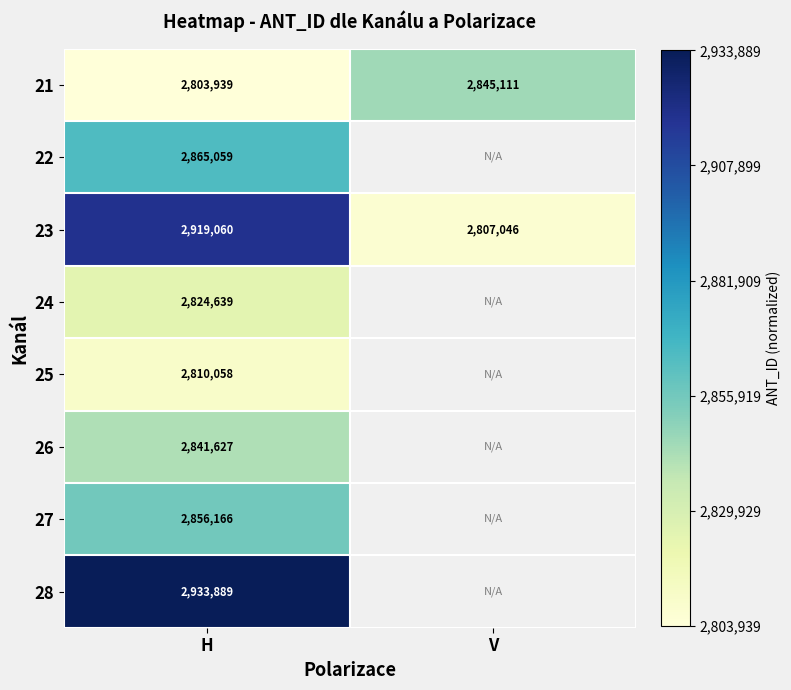

The value of 25 at H is 0.0. True or false?

False